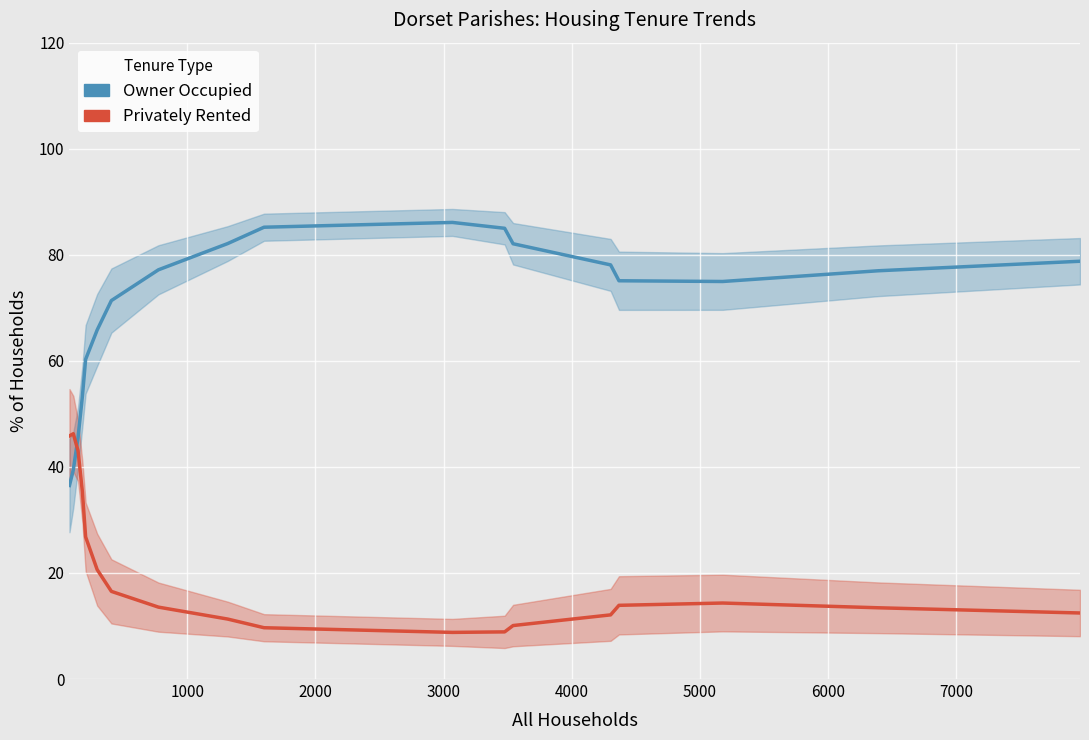

The value of Owner Occupied at 4000 is 100.4. True or false?

False